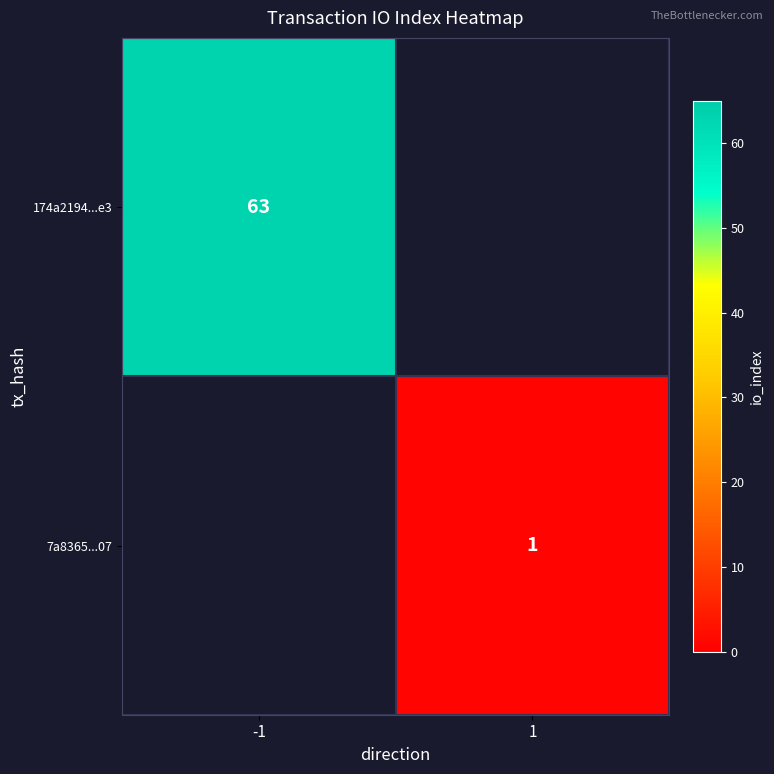

True or false: 7a8365...07 has a value of 1 at 1.

True